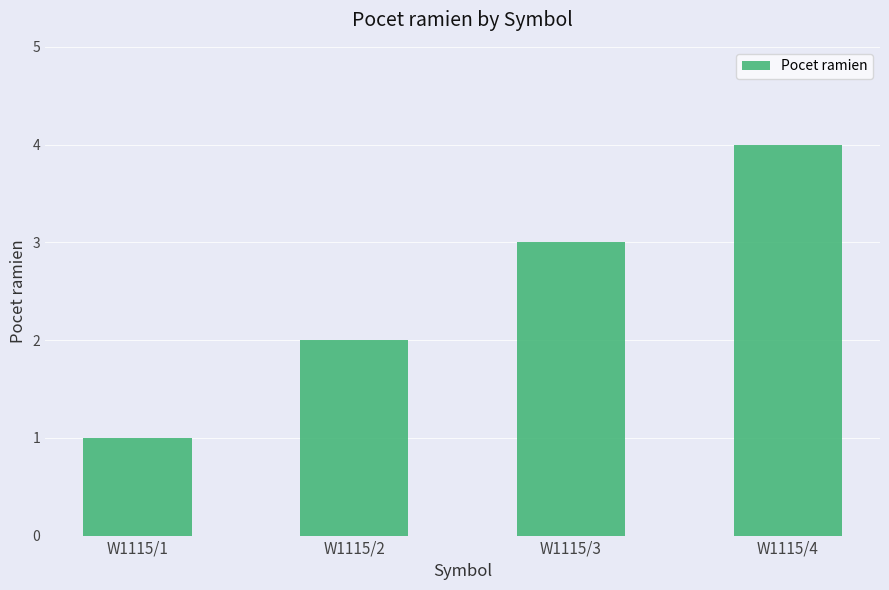

What is the approximate value at W1115/3?

3